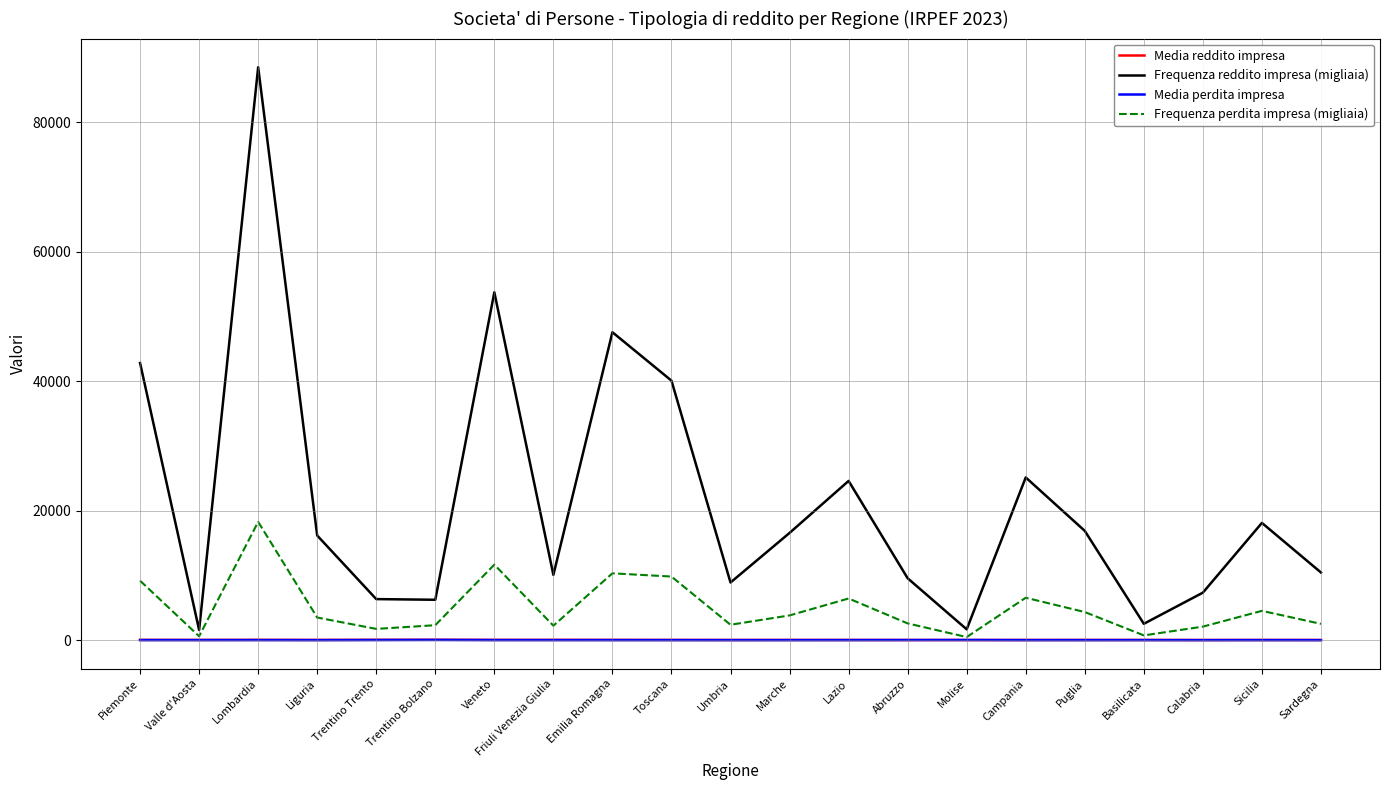

How many interior local peaks does the Frequenza perdita impresa (migliaia) series have?

6